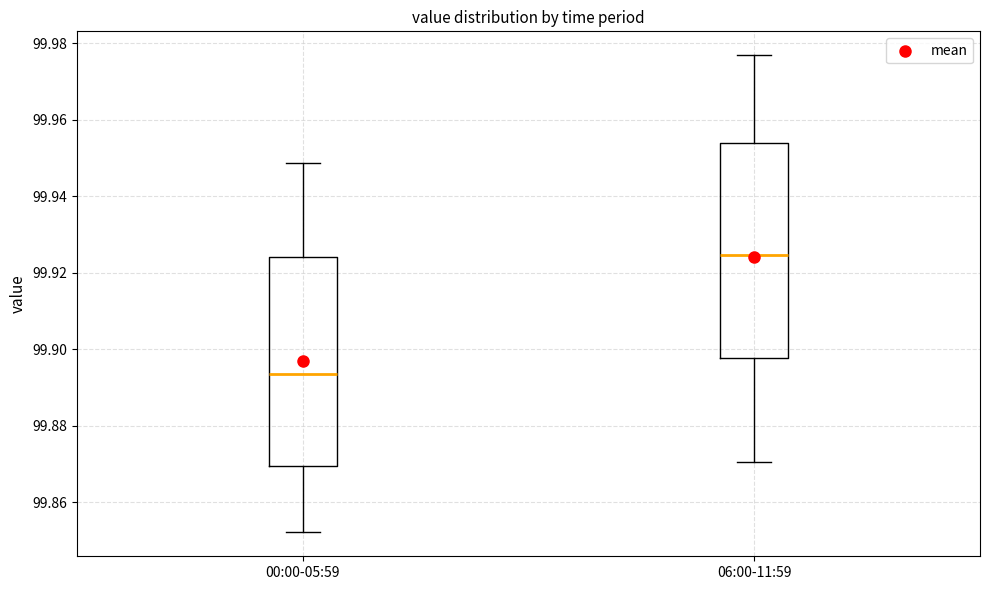

Reading left to right, read every box against the y-axis: the position of its median line, the range the box covers, and the ends of its whiskers. The values are not printed on the chart, so give them approximately, as read against the axis.

00:00-05:59: median 99.894, box 99.870 to 99.924, whiskers 99.852 to 99.948
06:00-11:59: median 99.924, box 99.898 to 99.954, whiskers 99.870 to 99.976